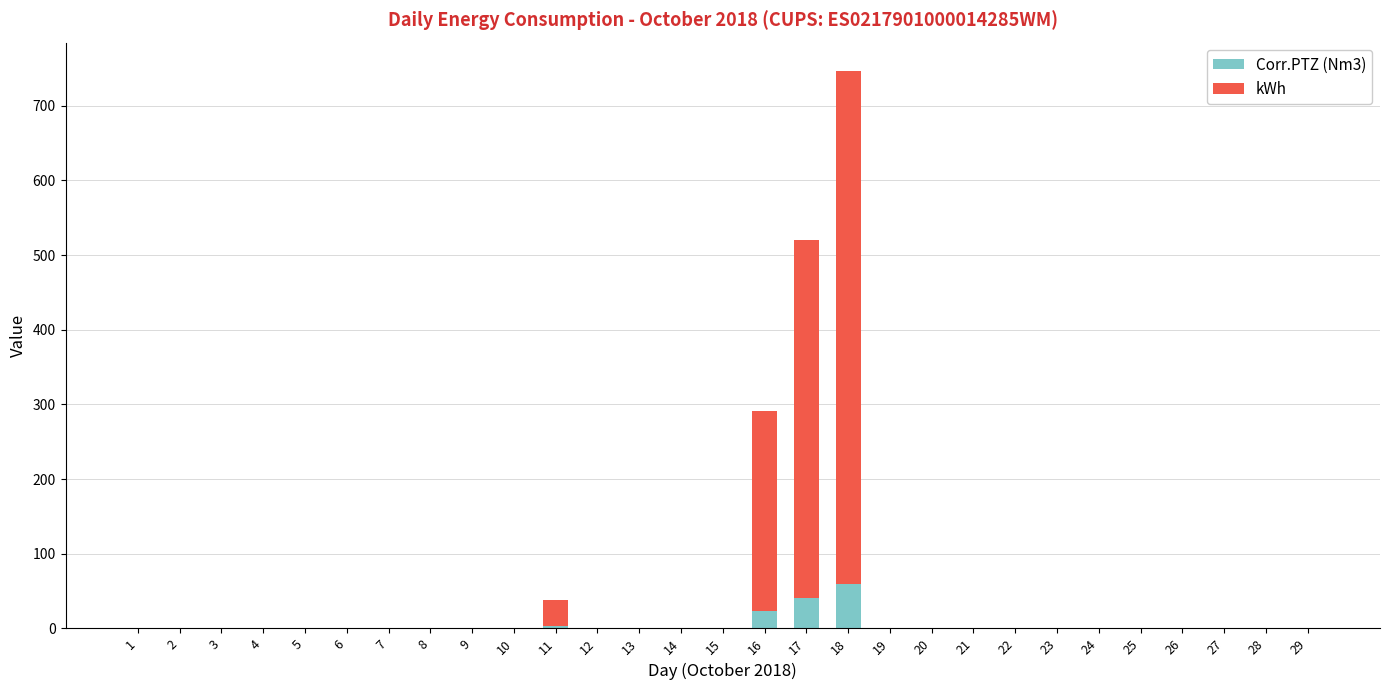

At which category is the sum across all series the highest?

18